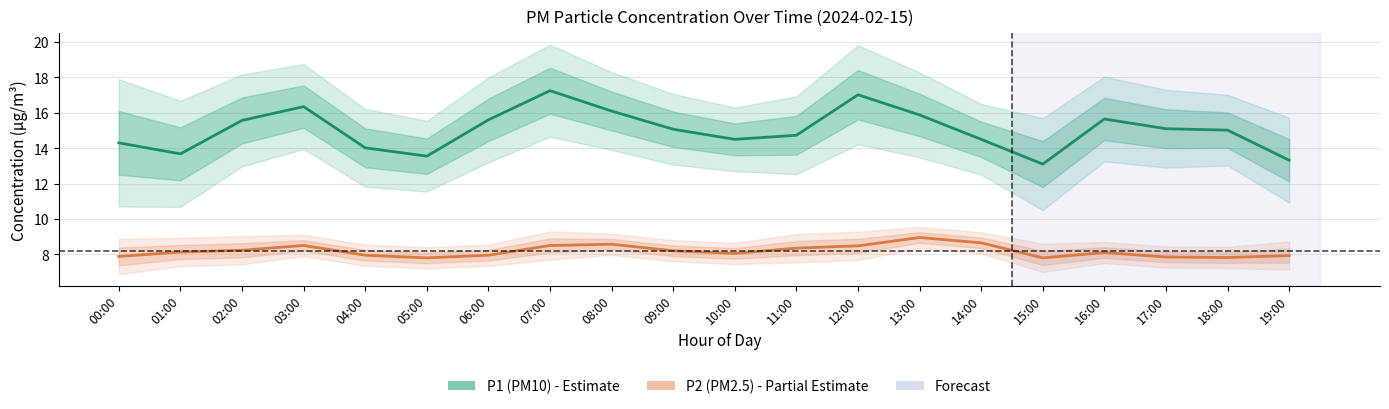

Where is P1 (PM10) nearest to the value 15?

18:00